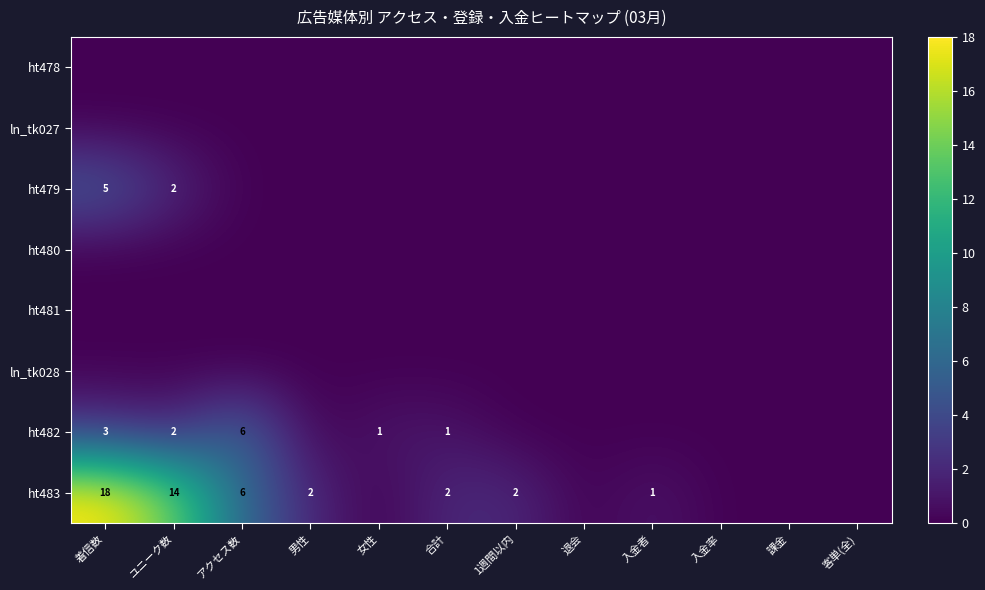

The ht479 series shows 0 at 1週間以内. True or false?

True